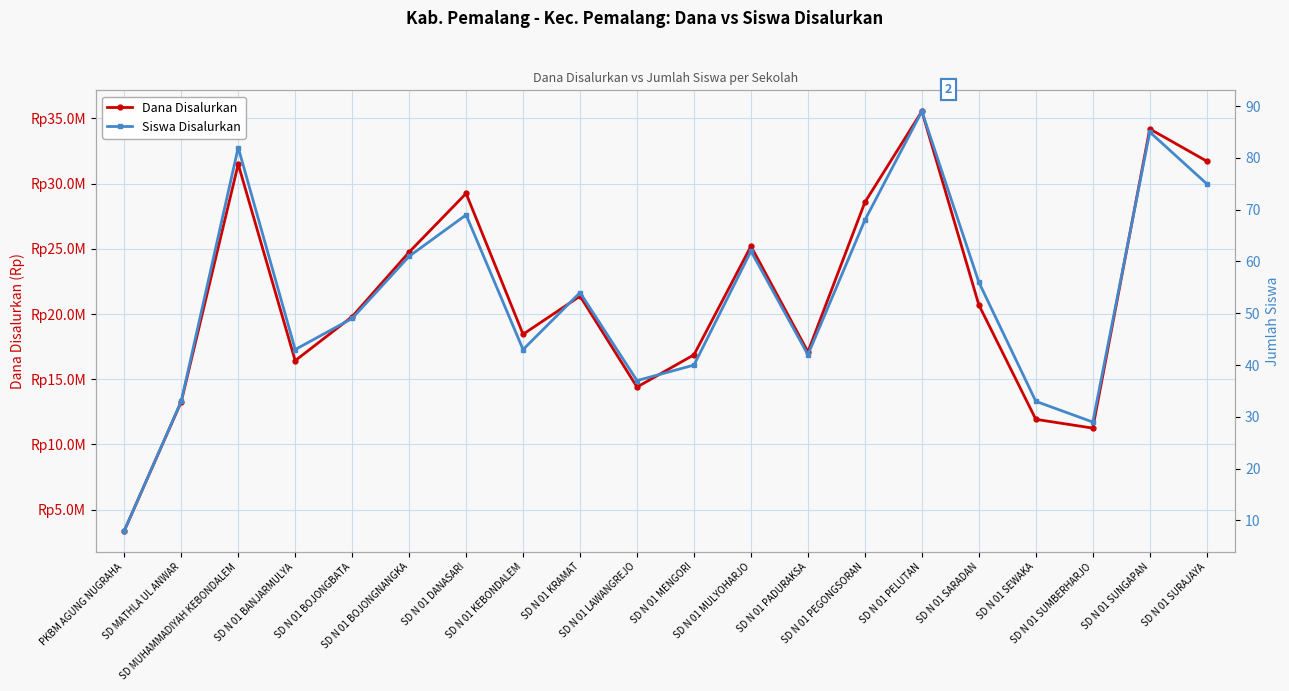

What is the maximum value for Siswa Disalurkan?

89